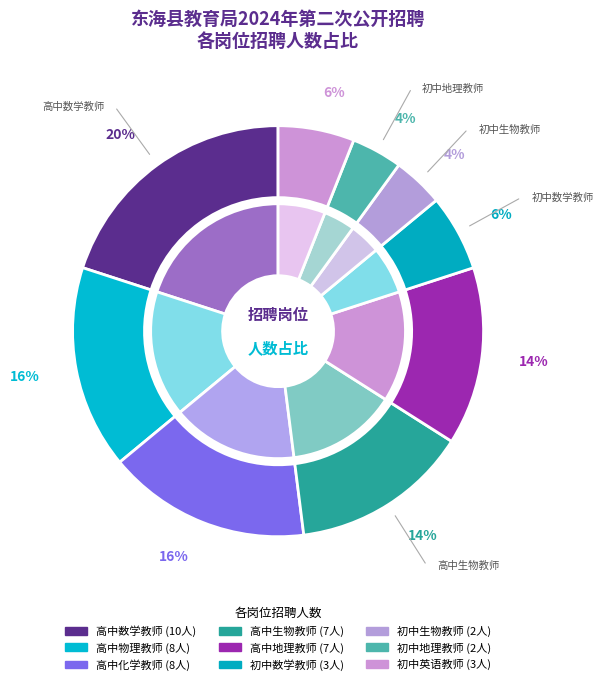

The 高中化学教师 slice represents 26% of the pie. True or false?

False